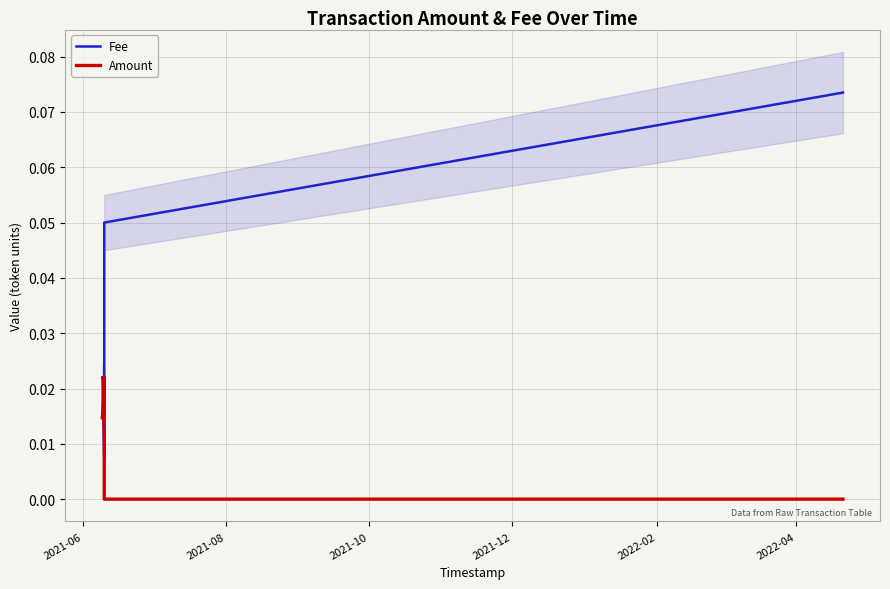

At how many categories does at least one series exceed 0?

6